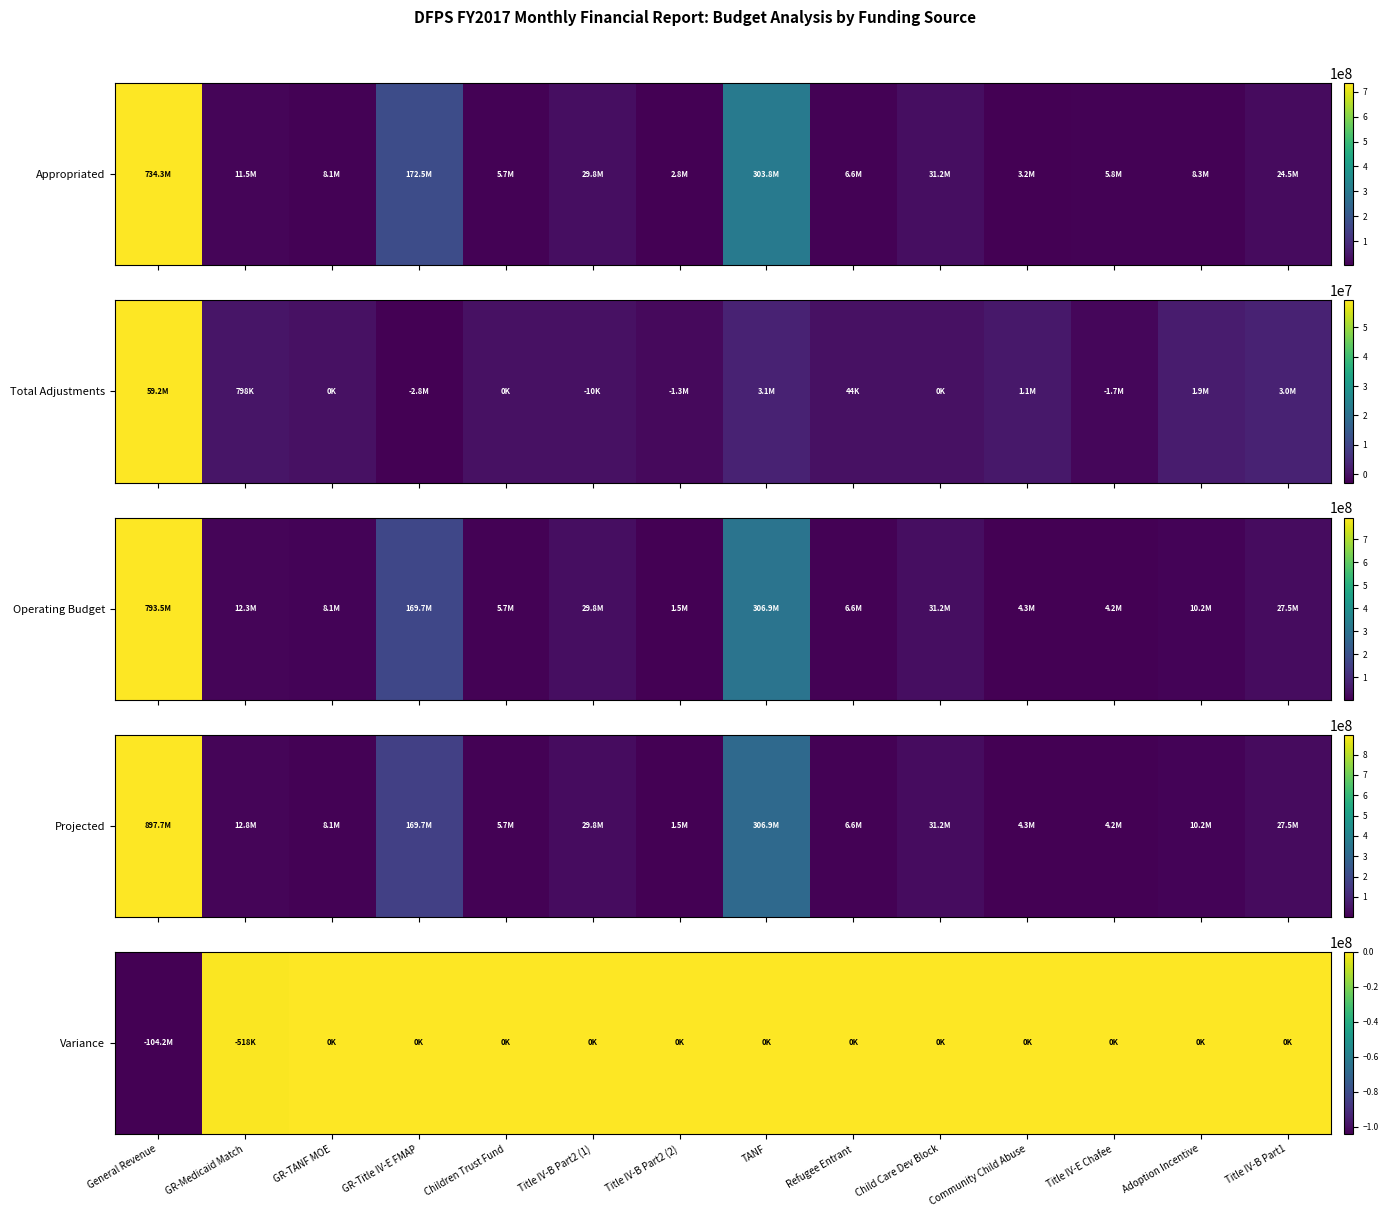

What value does the data have at General Revenue?

-104198261